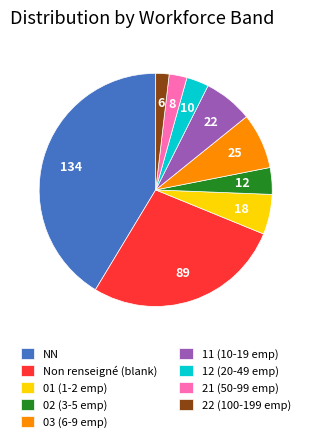

Does any single category account for the majority?

No